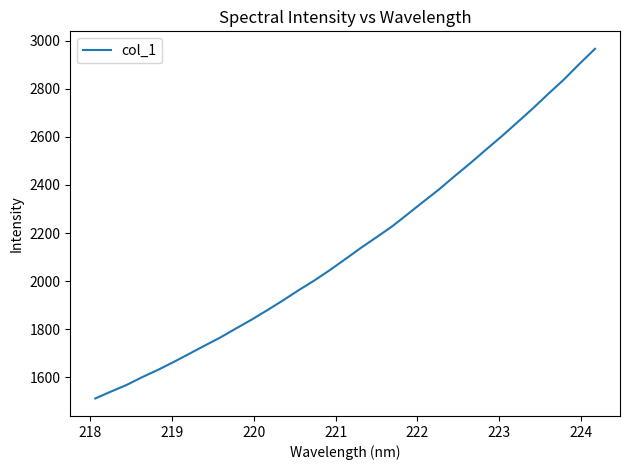

What is the difference between the maximum and minimum values?

1455.5